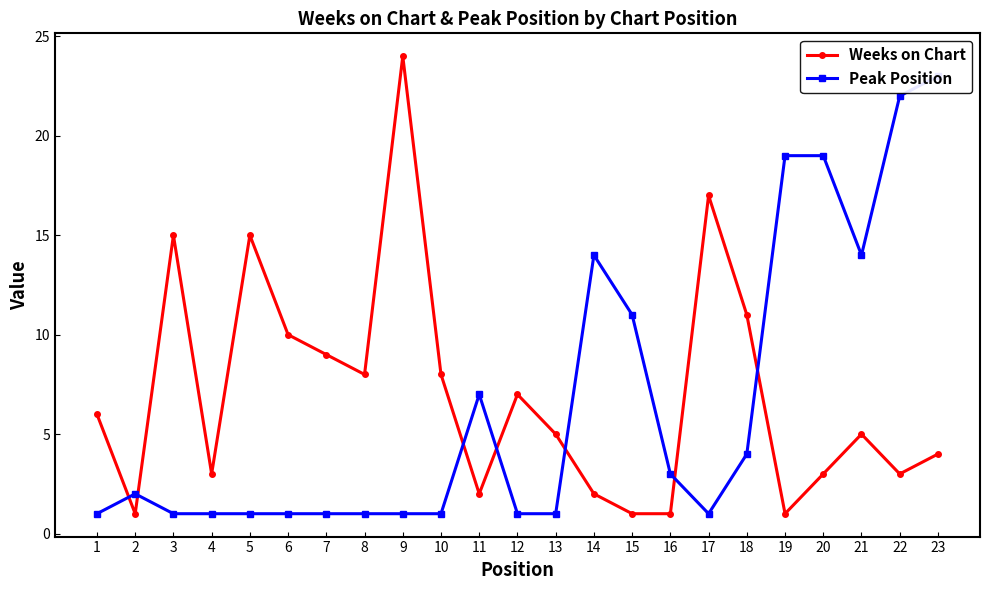

Which series has the largest total across all categories?

Weeks on Chart